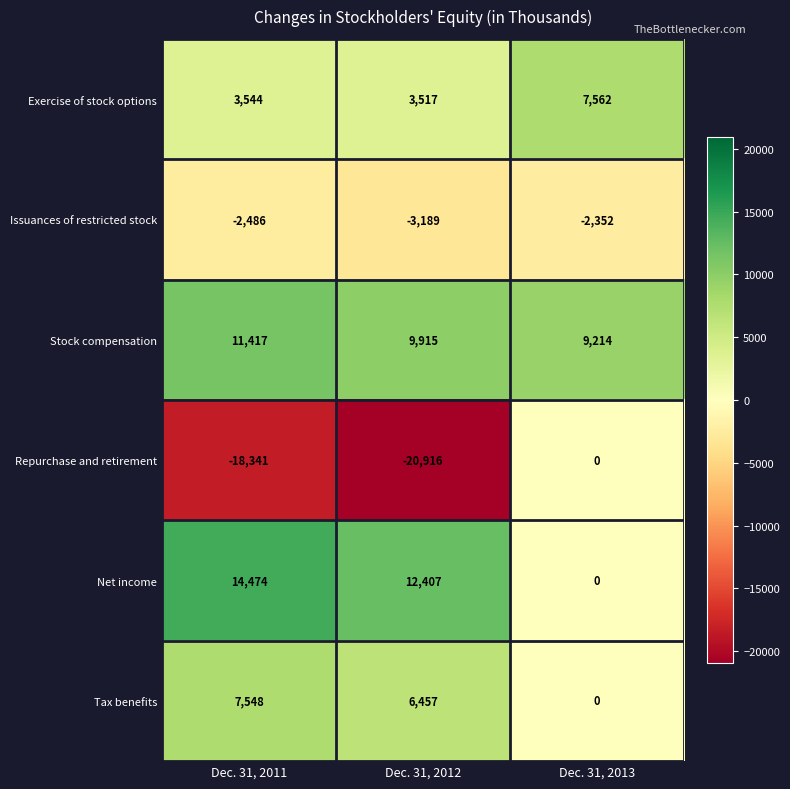

What is the sum of all Exercise of stock options values?

14623